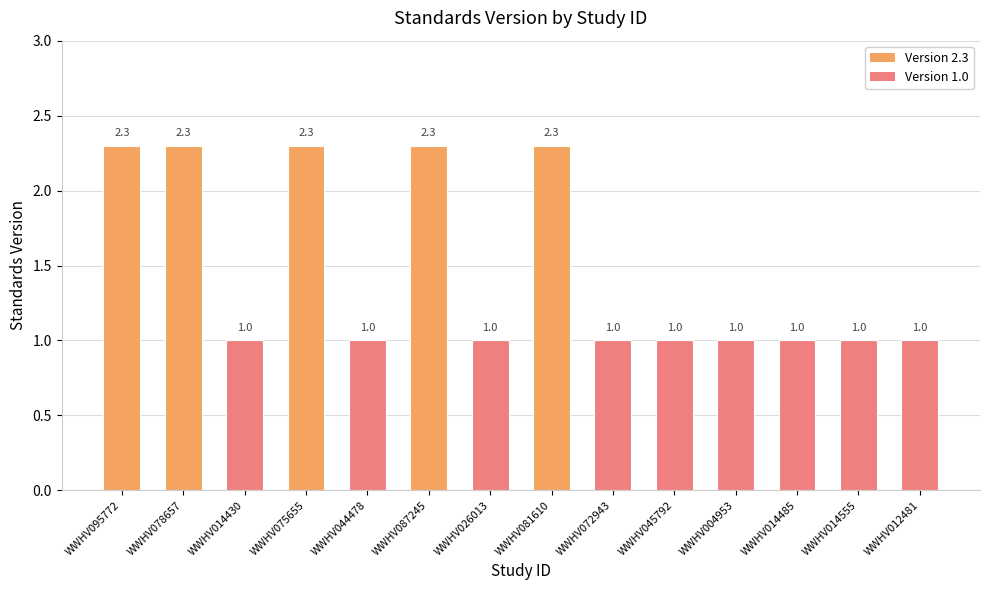

How many bars are there in total?

14